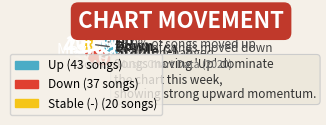

Which has a higher value, up or down?

up